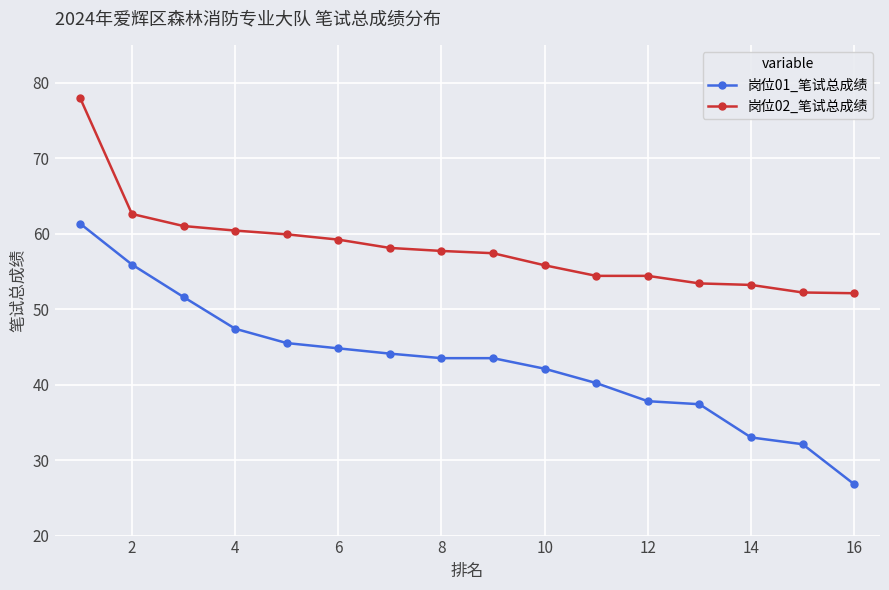

What are all the series names shown in the legend?

岗位01_笔试总成绩, 岗位02_笔试总成绩